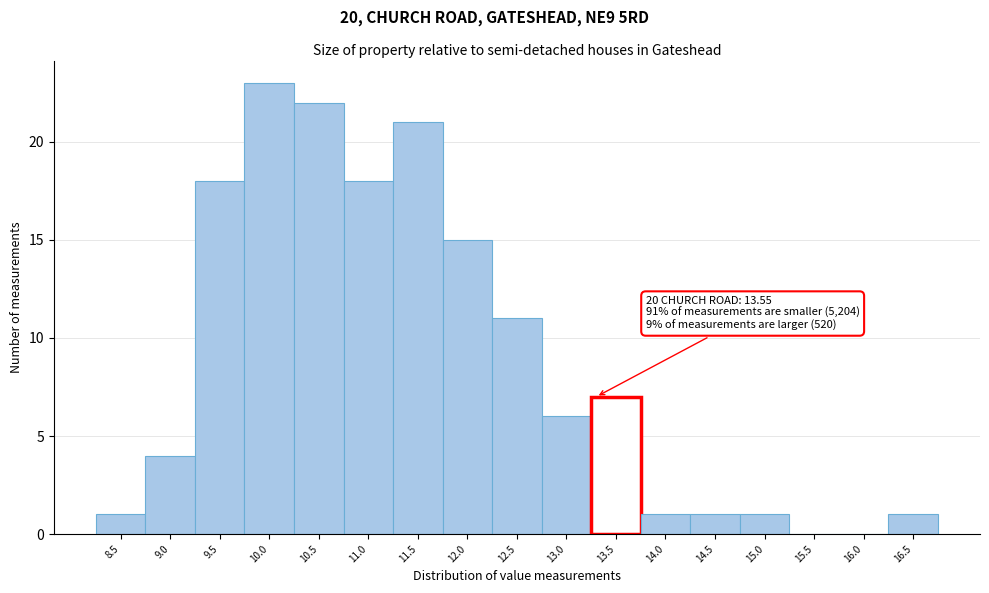

Reading left to right, list all the values displayed in this chart.

8.5=1	9.0=4	9.5=18	10.0=23	10.5=22	11.0=18	11.5=21	12.0=15	12.5=11	13.0=6	13.5=7	14.0=1	14.5=1	15.0=1	15.5=0	16.0=0	16.5=1